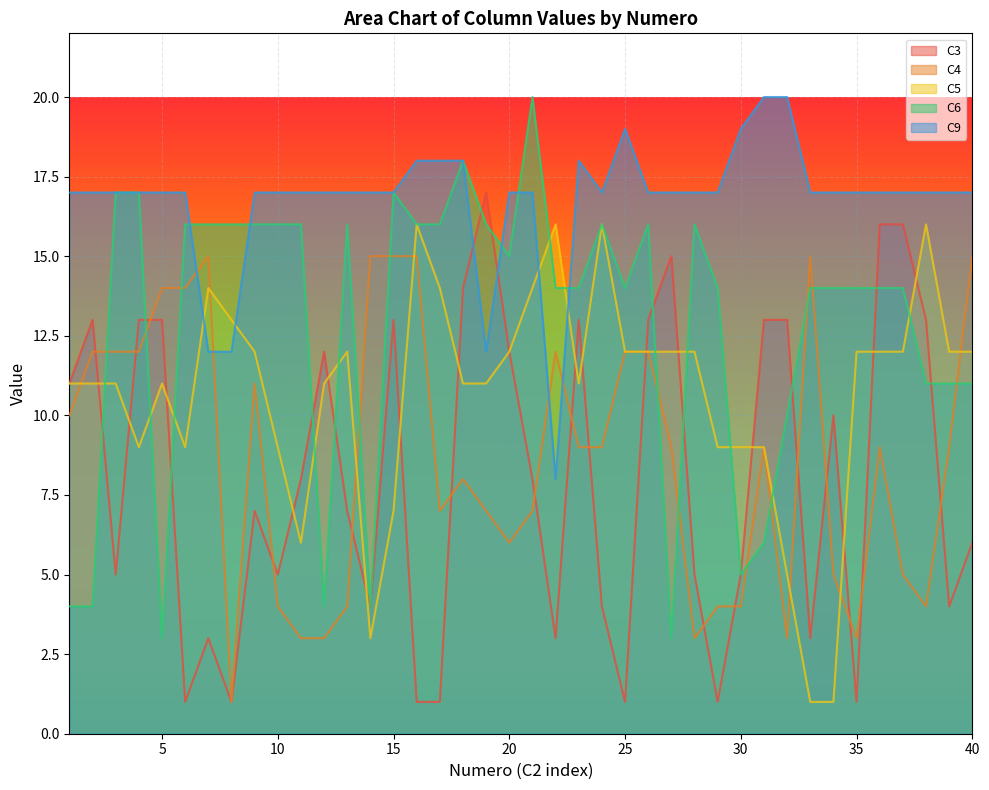

True or false: C9 and C5 cross at least once.

True